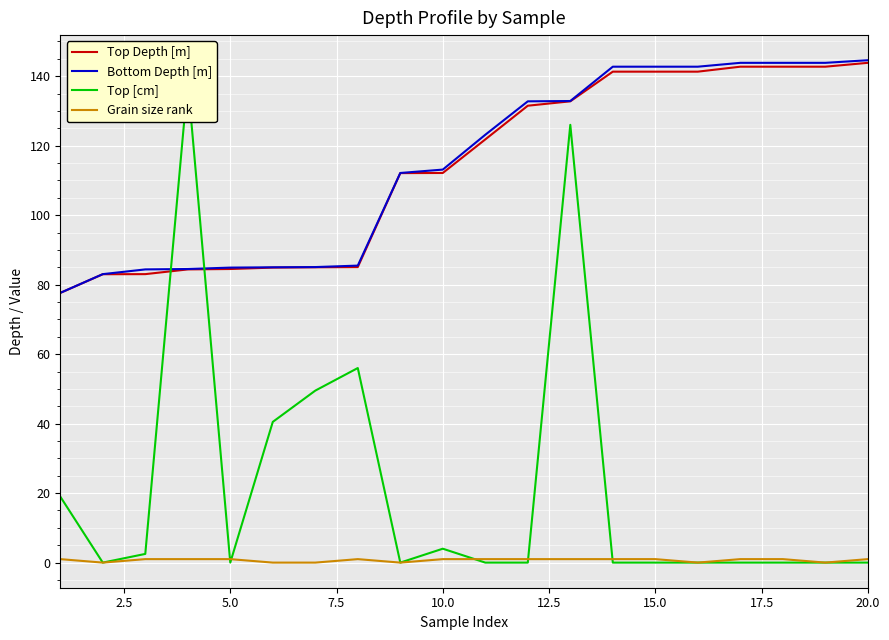

What is the value of the Grain size rank point at the 4th from the left?

1.0